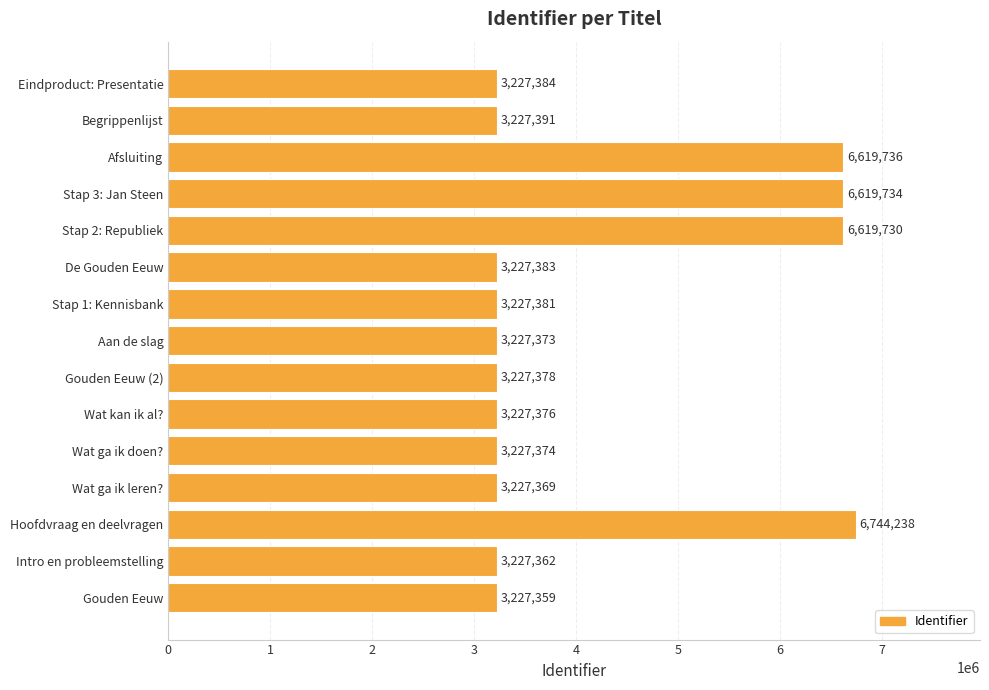

Does the chart contain any negative values?

No